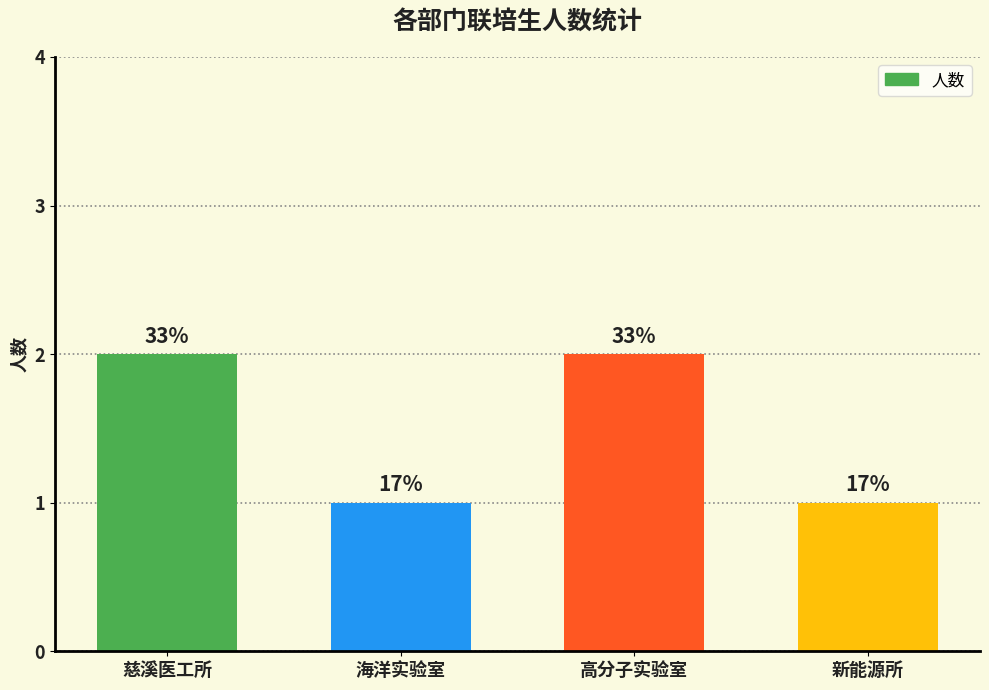

Is it true that the value at 高分子实验室 is 1?

False